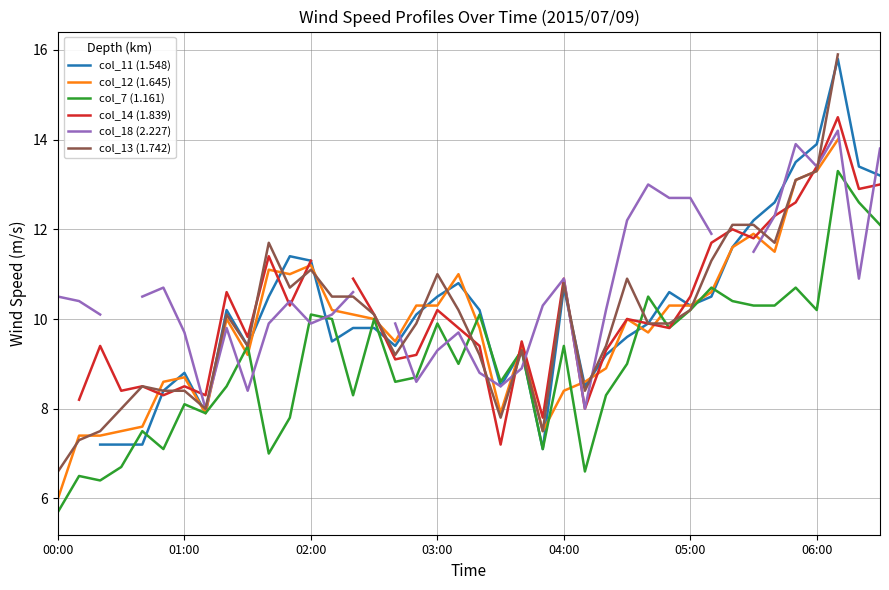

How many intersections are there between col_11 (1.548) and col_14 (1.839)?

9